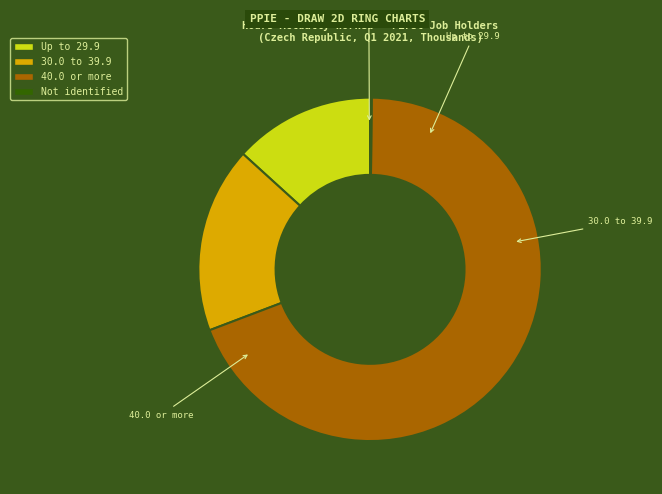

What is the change in value from Up to 29.9 to 30.0 to 39.9?

+209.7